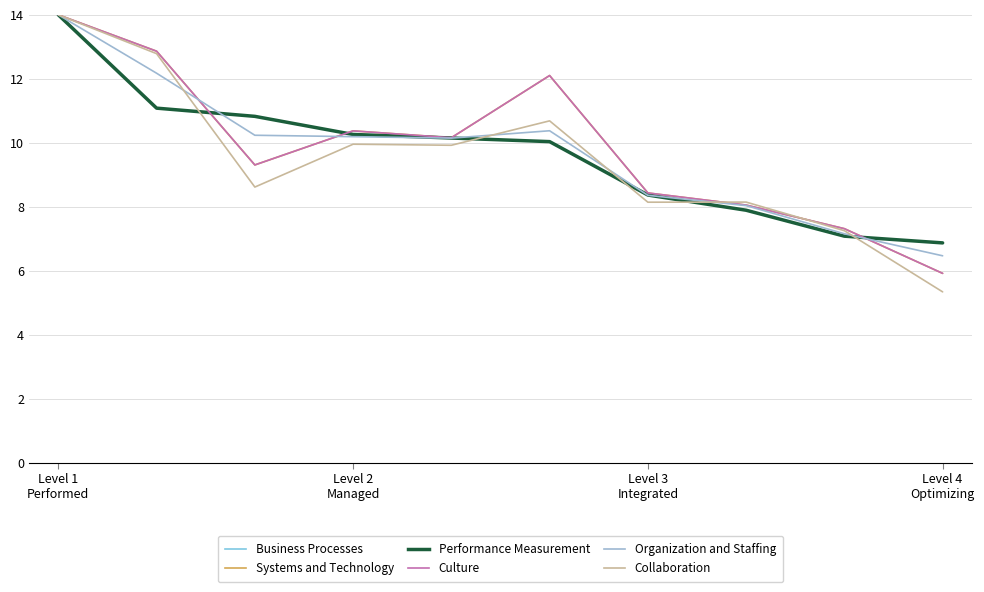

How many interior local peaks does the Organization and Staffing series have?

1